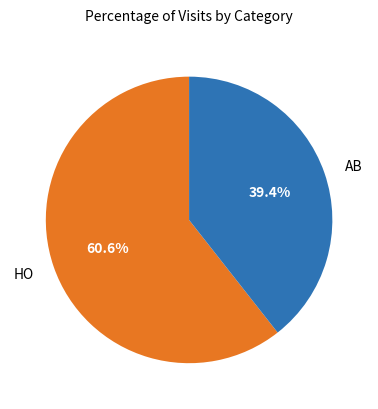

To the nearest percent, what is the difference between the HO and AB slice percentages?

21%